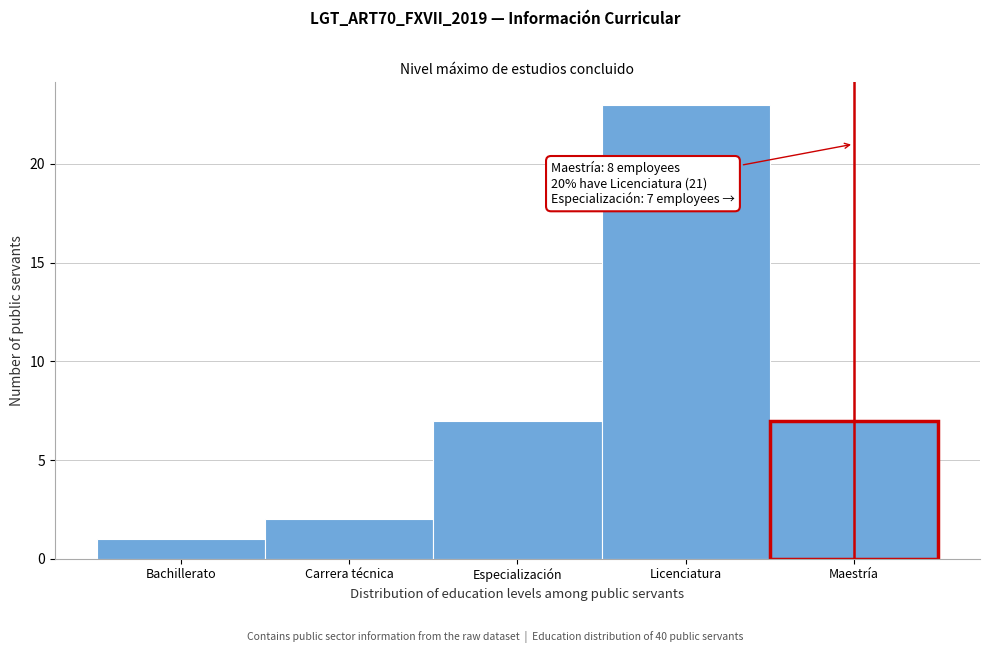

Reading left to right, transcribe all the data shown in this chart.

Bachillerato=1	Carrera técnica=2	Especialización=7	Licenciatura=23	Maestría=7